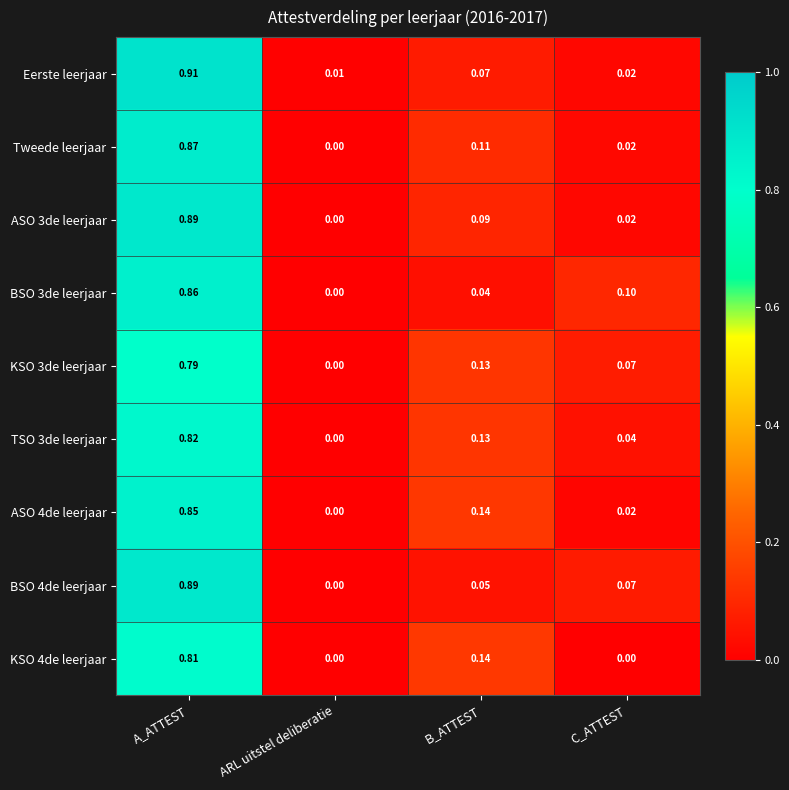

At which category does the chart reach its peak across all series?

A_ATTEST